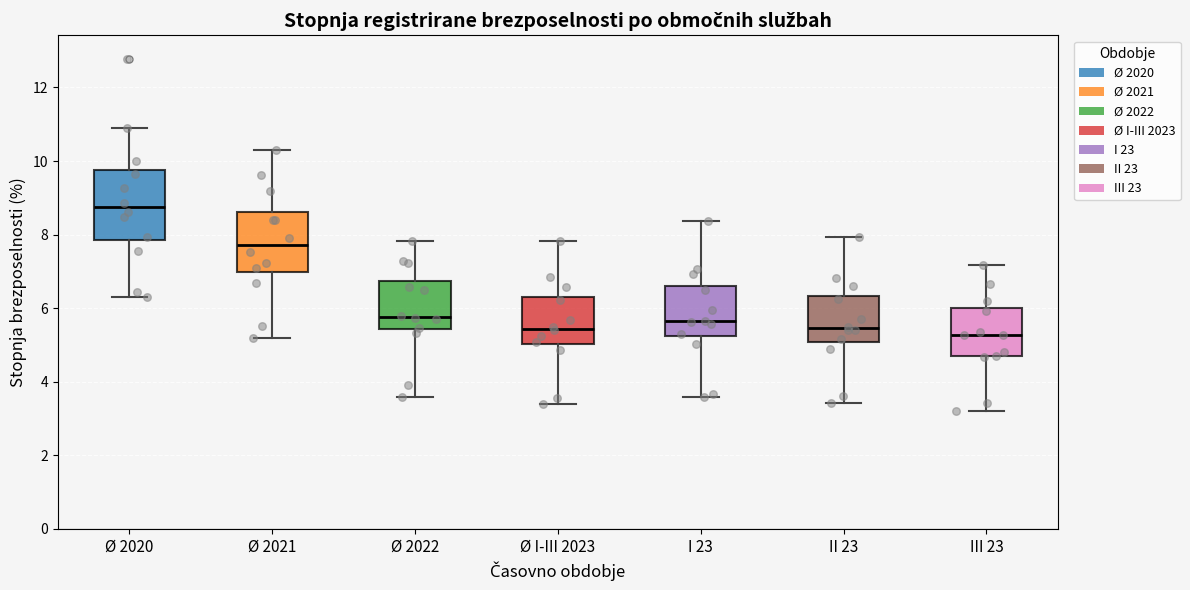

Which box is the tallest, from its lower edge to its upper edge?

Ø 2020